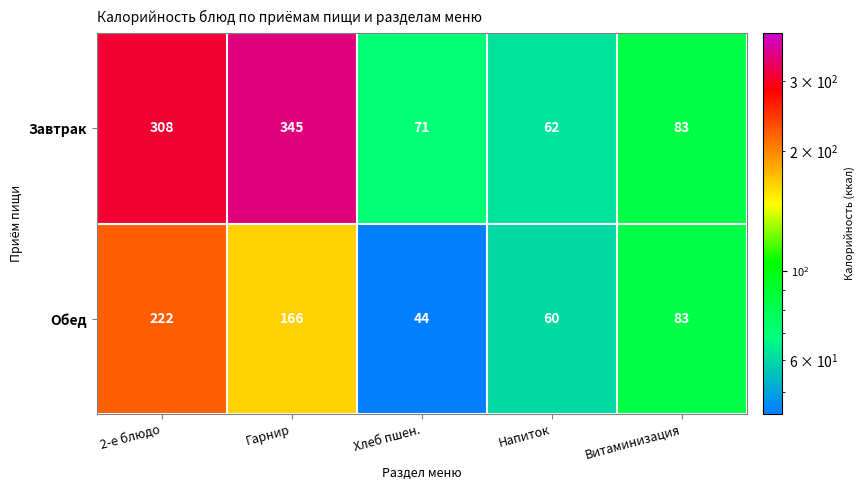

What is the difference between the Обед values at 2-е блюдо and Напиток?

162